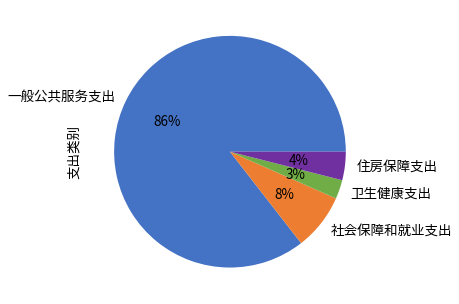

Which slice represents more than half of the pie?

一般公共服务支出